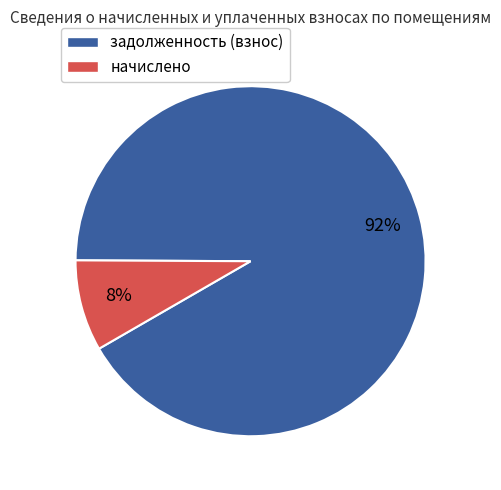

How many slices are in this pie chart?

2